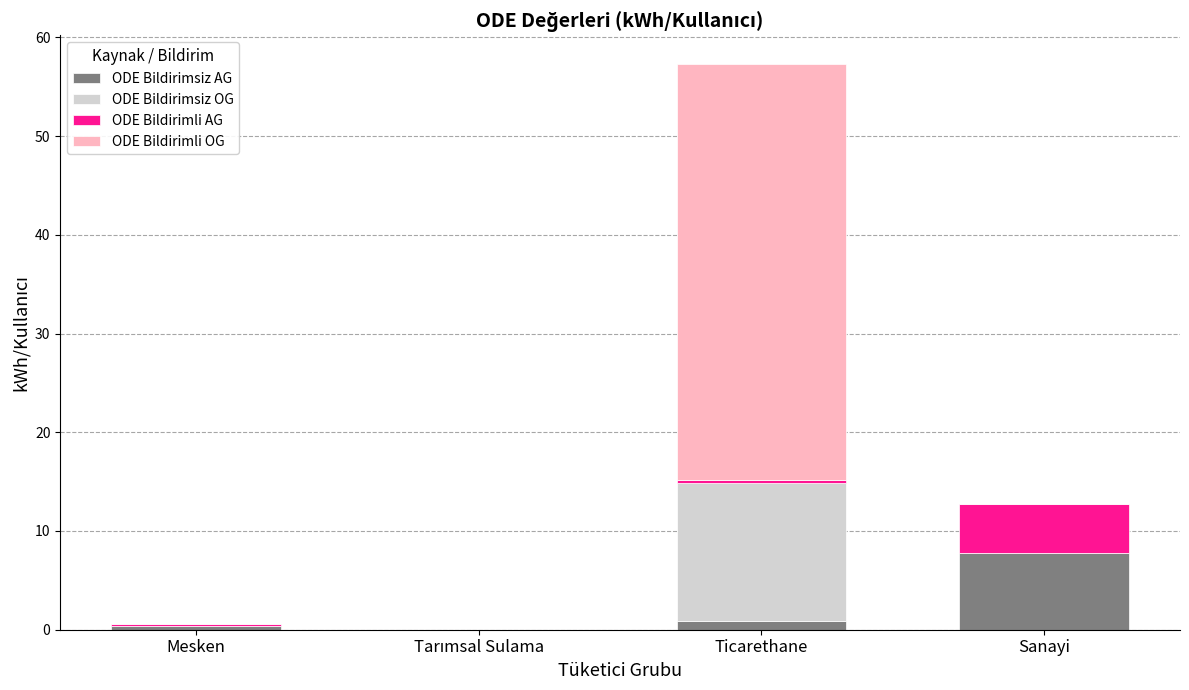

At which label does ODE Bildirimsiz AG reach its peak?

Sanayi